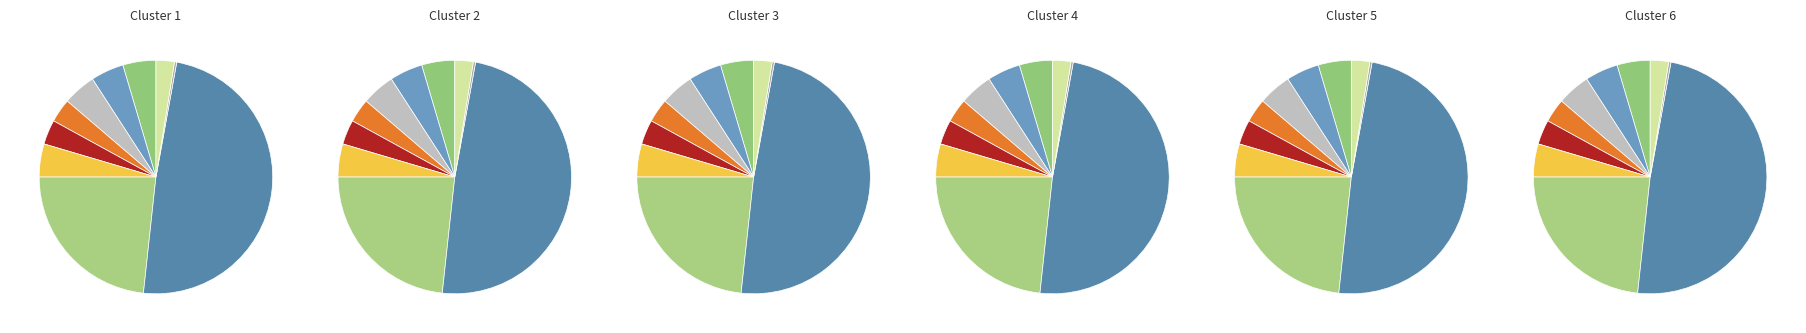

To the nearest percent, what is the average slice percentage?

10%